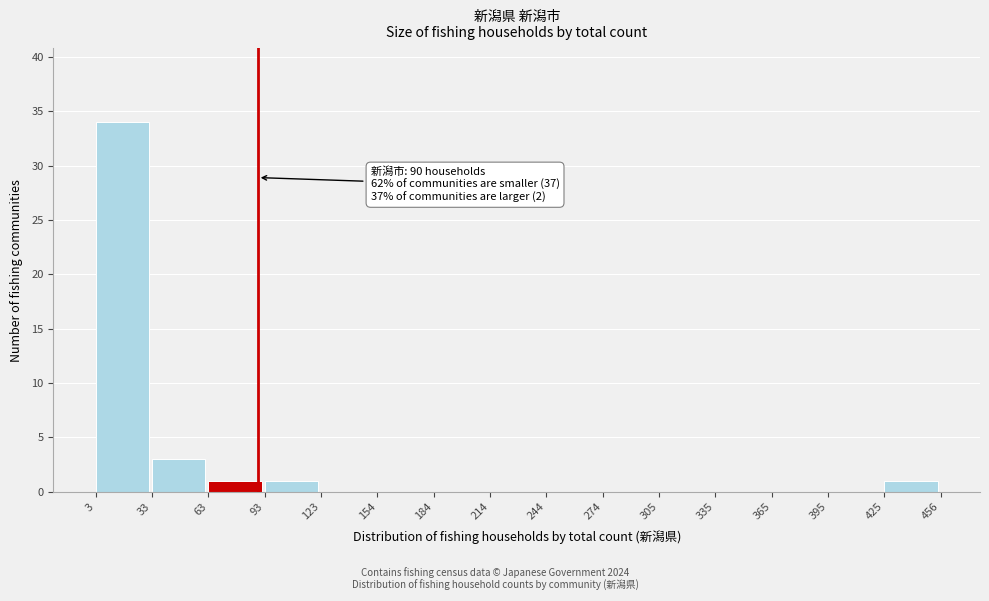

Over which range of the x-axis is the bar tallest?

3 to 33